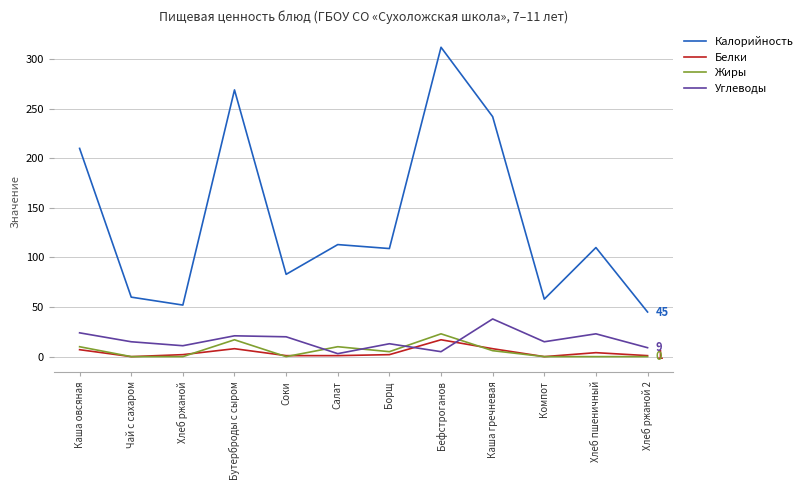

True or false: Белки and Калорийность cross at least once.

False